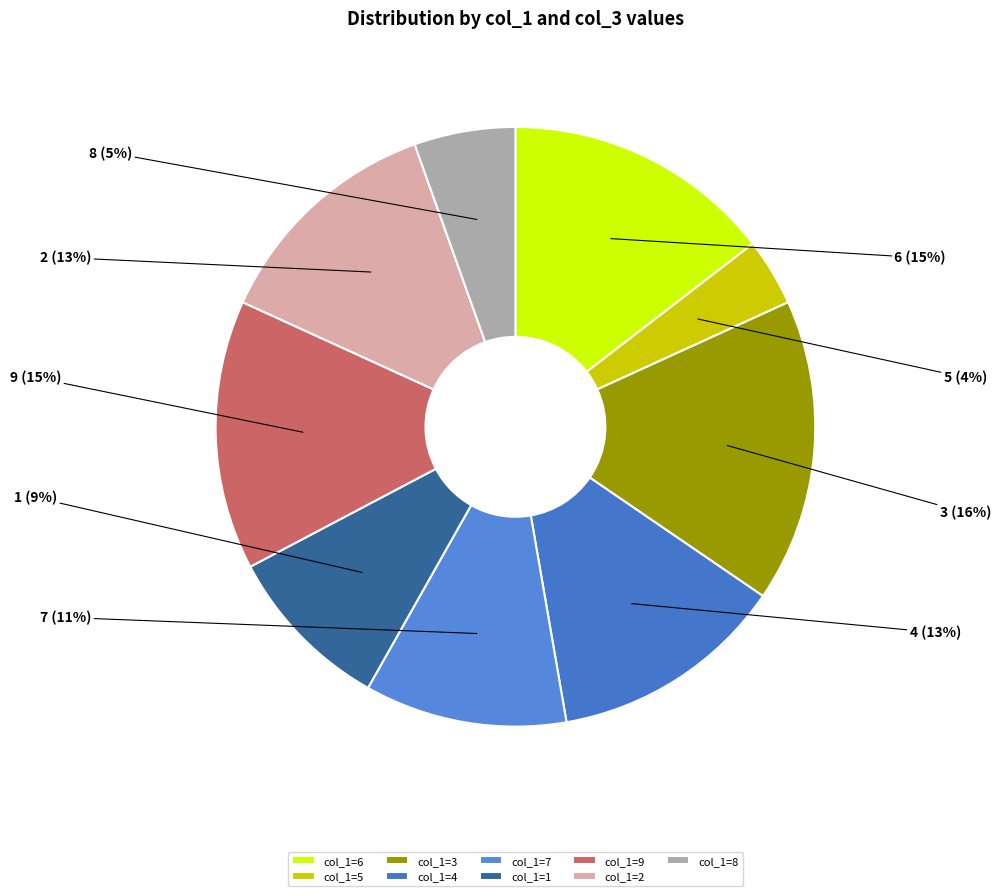

True or false: 7 accounts for 11% of the total.

True